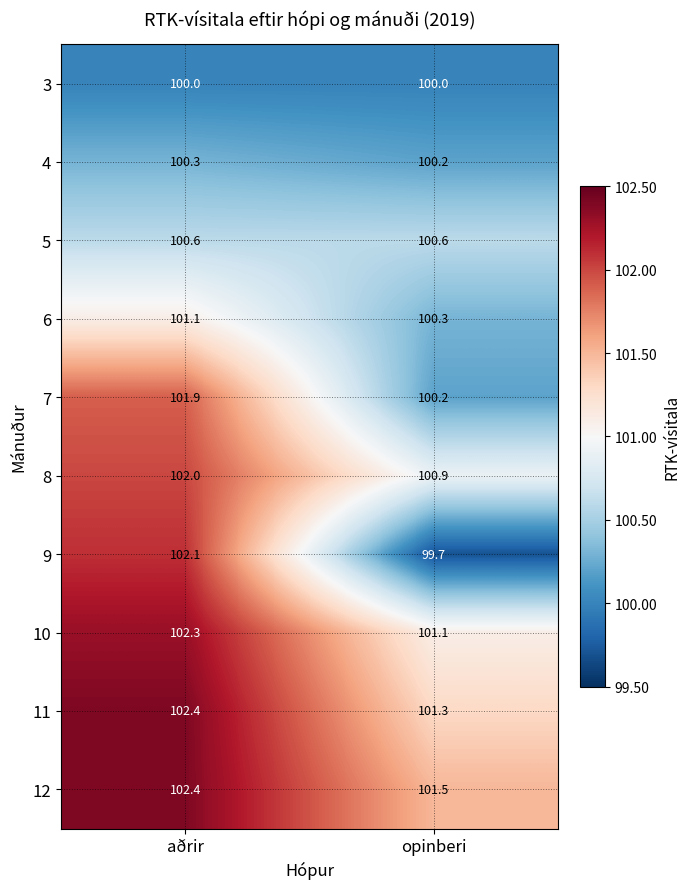

What is the total value across all series at opinberi?

1005.8